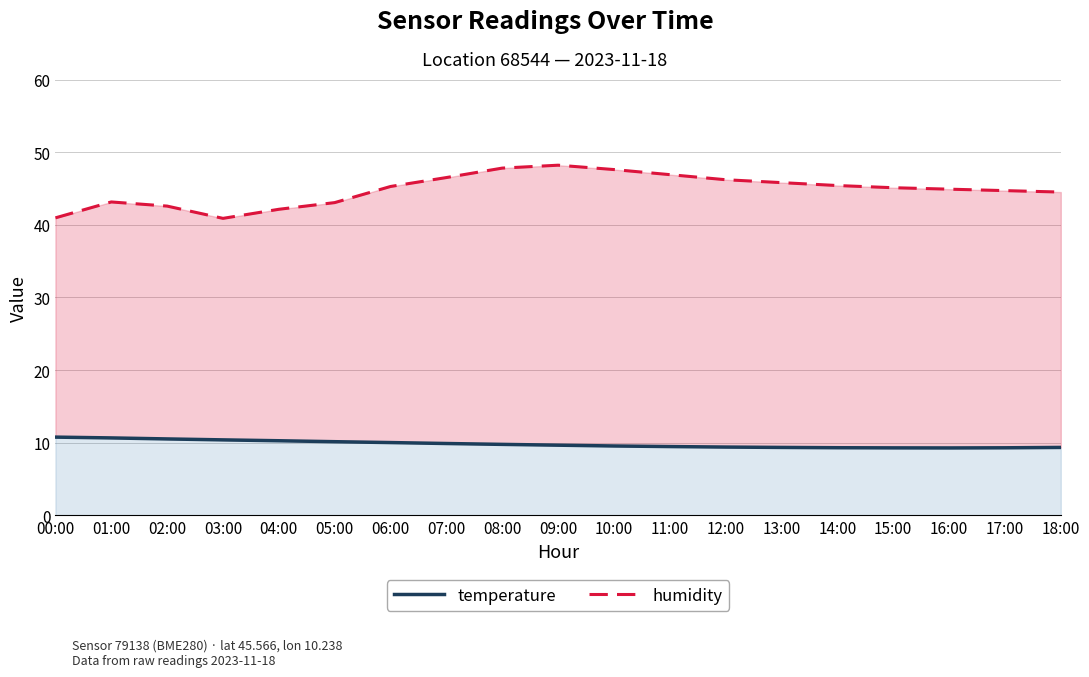

At which label is humidity closest to 44?

18:00